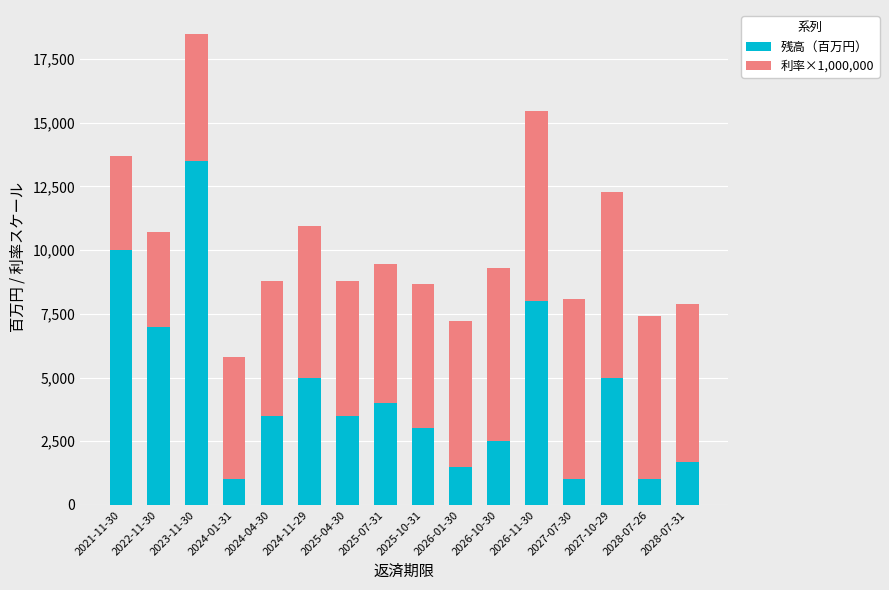

What is the total value across all series at 2024-04-30?

8777